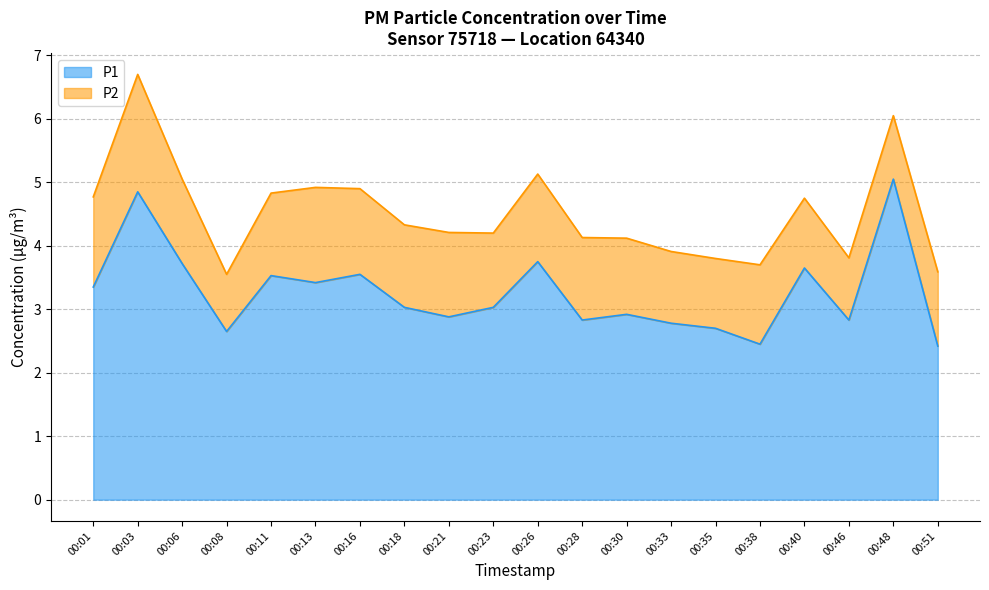

The chart shows a value of 5.2 at 00:06. True or false?

False